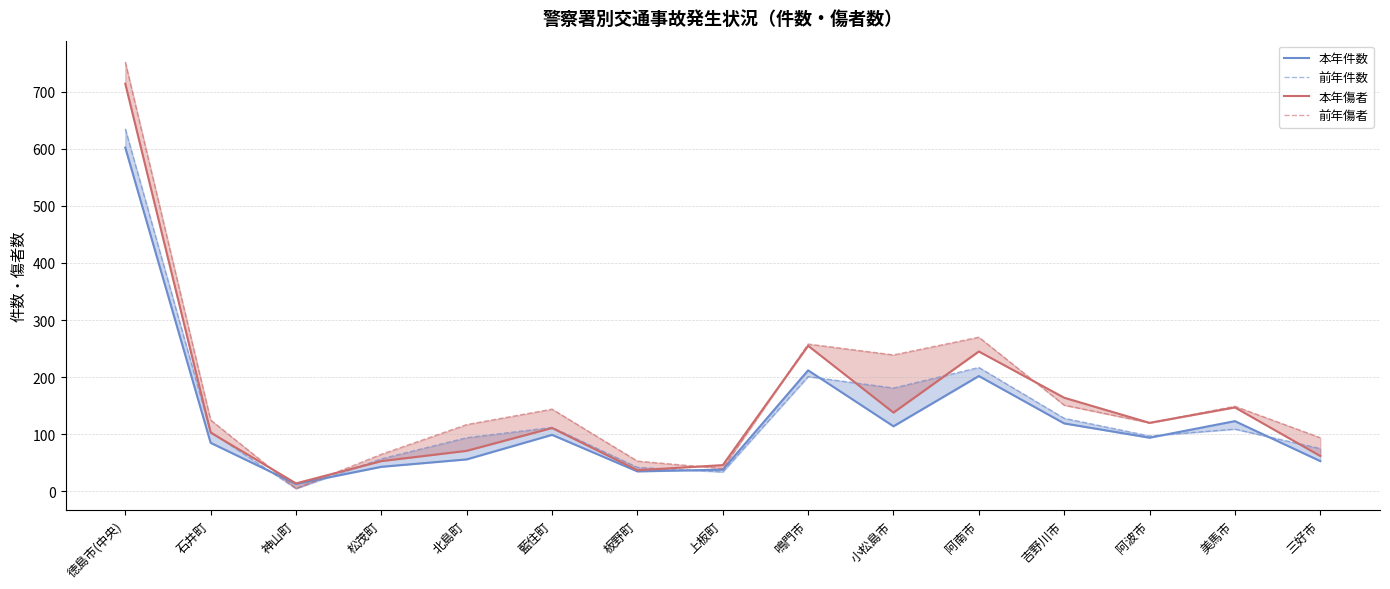

Reading left to right, what are all the values shown in this chart?

本年件数: 徳島市(中央)=602	石井町=85	神山町=13	松茂町=43	北島町=56	藍住町=99	板野町=35	上板町=38	鳴門市=212	小松島市=114	阿南市=202	吉野川市=119	阿波市=94	美馬市=123	三好市=53
前年件数: 徳島市(中央)=635	石井町=104	神山町=5	松茂町=57	北島町=94	藍住町=112	板野町=42	上板町=34	鳴門市=201	小松島市=181	阿南市=217	吉野川市=128	阿波市=97	美馬市=109	三好市=75
本年傷者: 徳島市(中央)=714	石井町=103	神山町=14	松茂町=53	北島町=71	藍住町=111	板野町=37	上板町=46	鳴門市=255	小松島市=138	阿南市=245	吉野川市=164	阿波市=120	美馬市=147	三好市=62
前年傷者: 徳島市(中央)=752	石井町=125	神山町=5	松茂町=65	北島町=117	藍住町=144	板野町=53	上板町=40	鳴門市=258	小松島市=239	阿南市=270	吉野川市=151	阿波市=120	美馬市=149	三好市=94